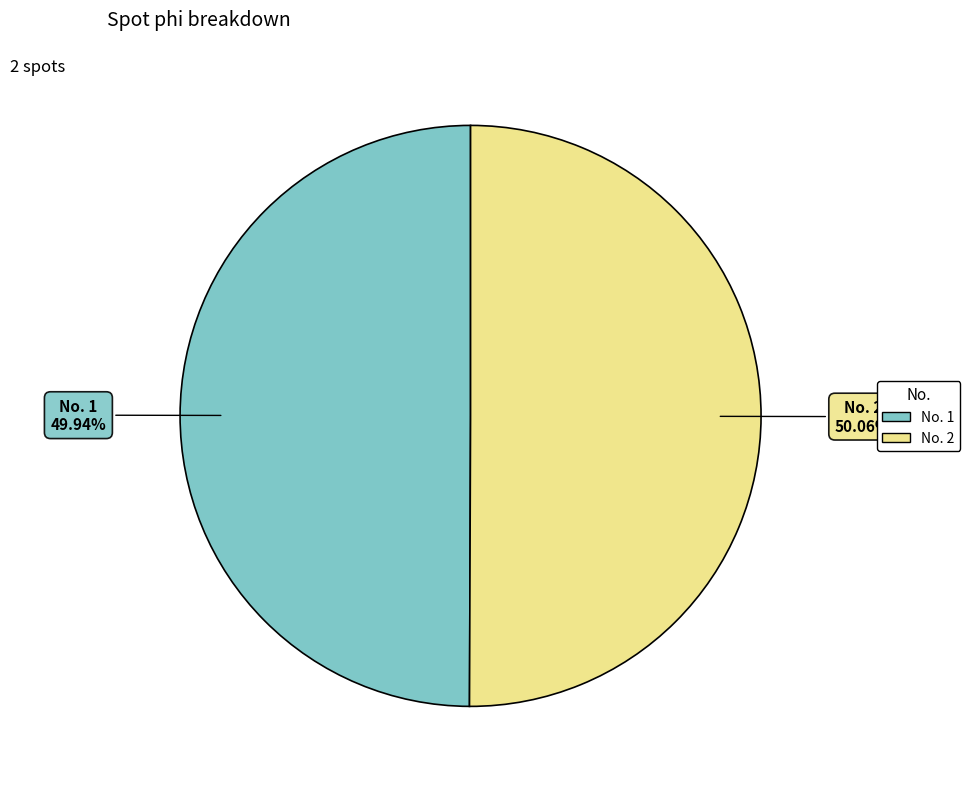

Is there a majority slice in this chart?

Yes